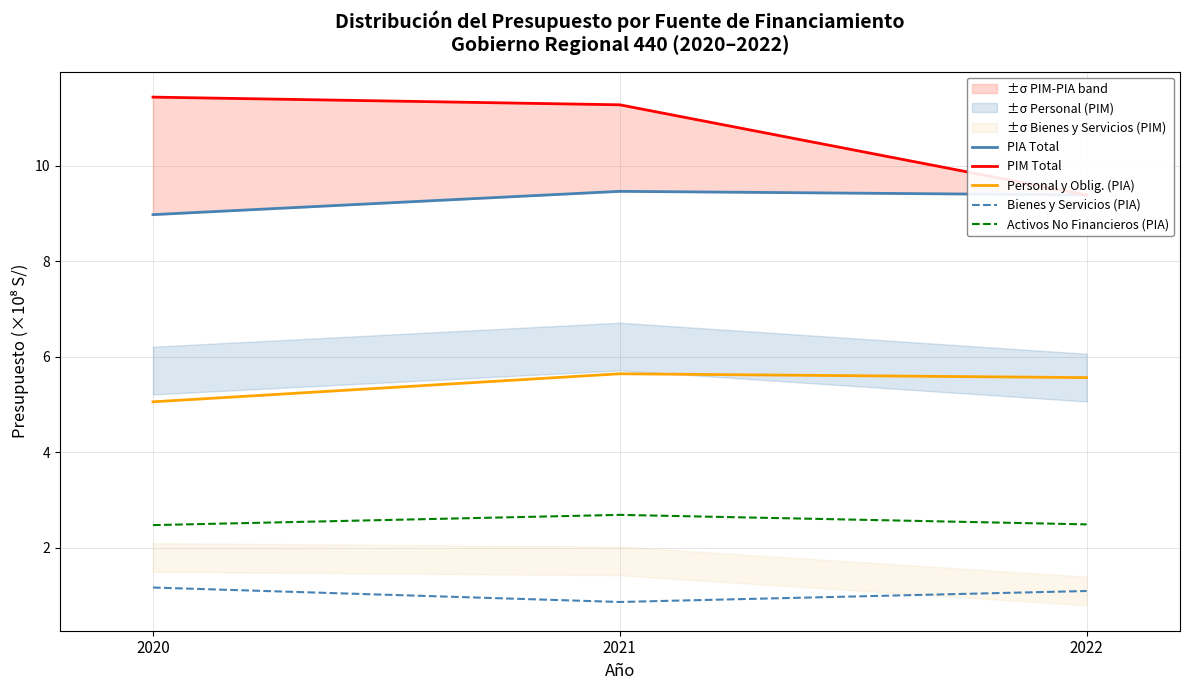

At which label does Bienes y Servicios (PIA) first exceed 1?

2020